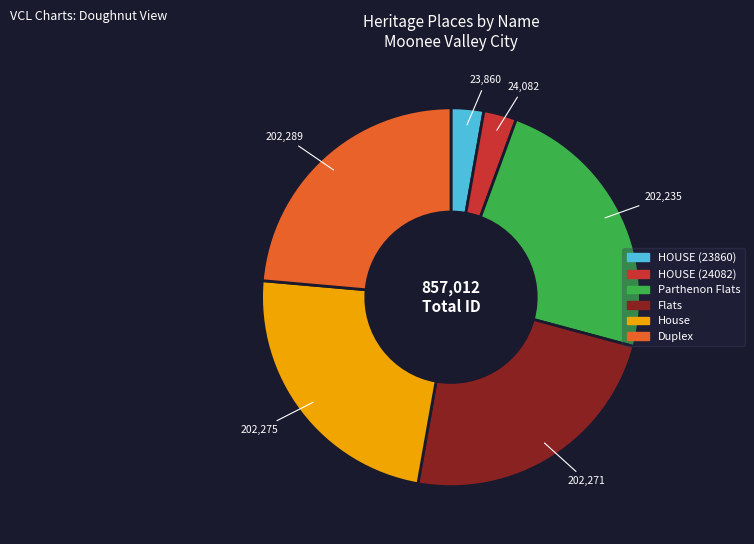

Is the sum of House and HOUSE (23860) greater than half?

No